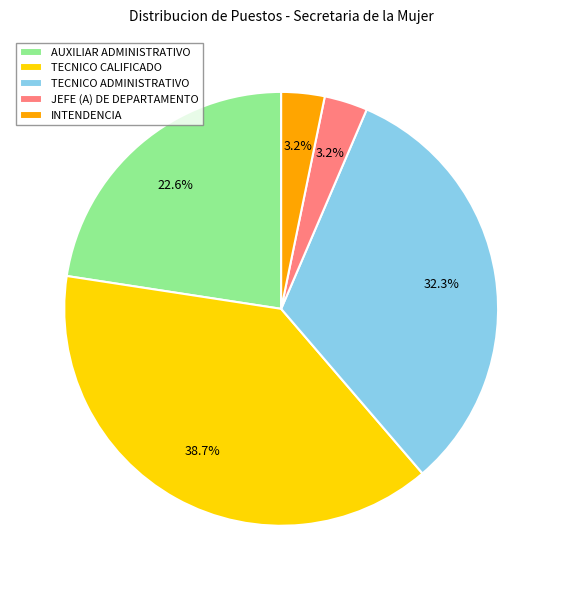

What is the total percentage of TECNICO ADMINISTRATIVO and TECNICO CALIFICADO?

71.0%